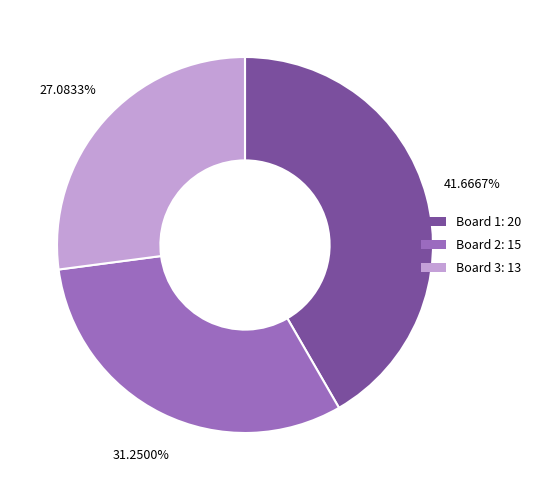

Which has a higher value, Board 2 or Board 1?

Board 1